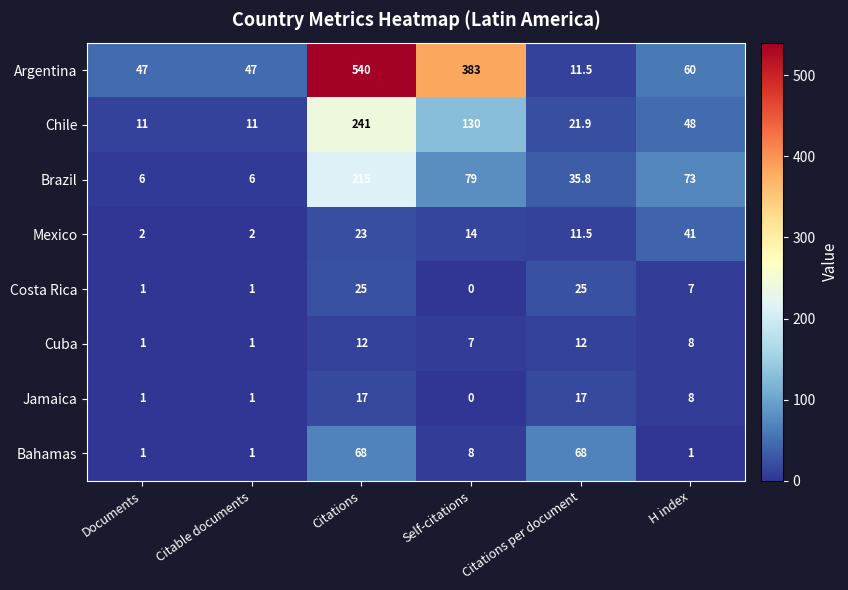

What is the spread (max minus min) of values at Citations per document?

56.5